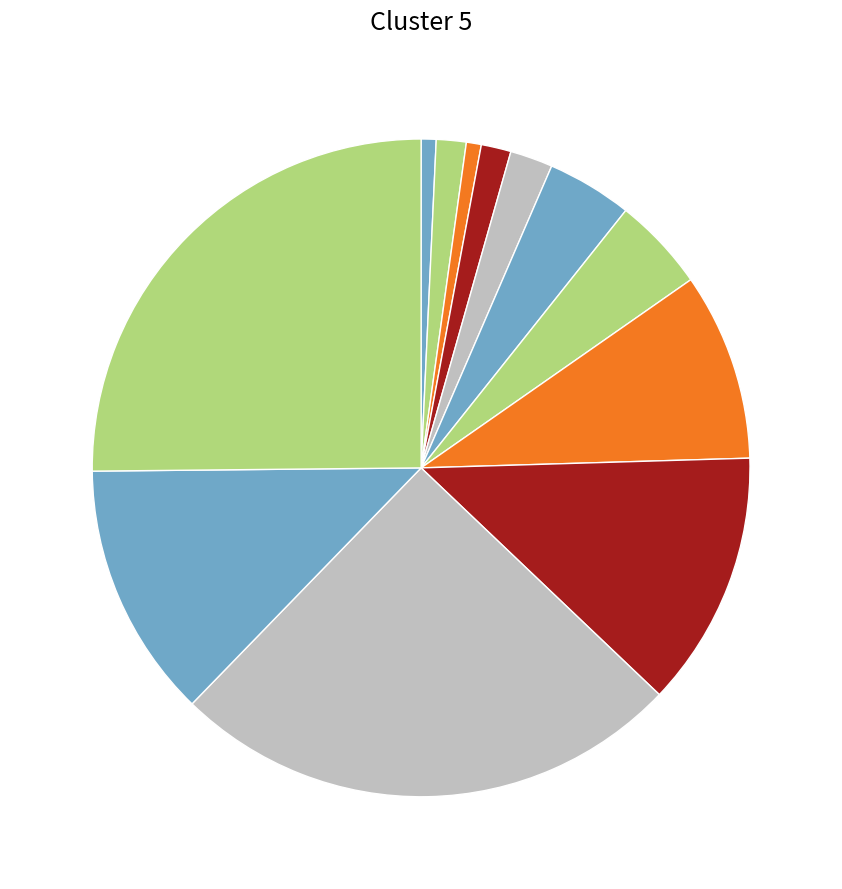

Count the number of slices in the pie.

12